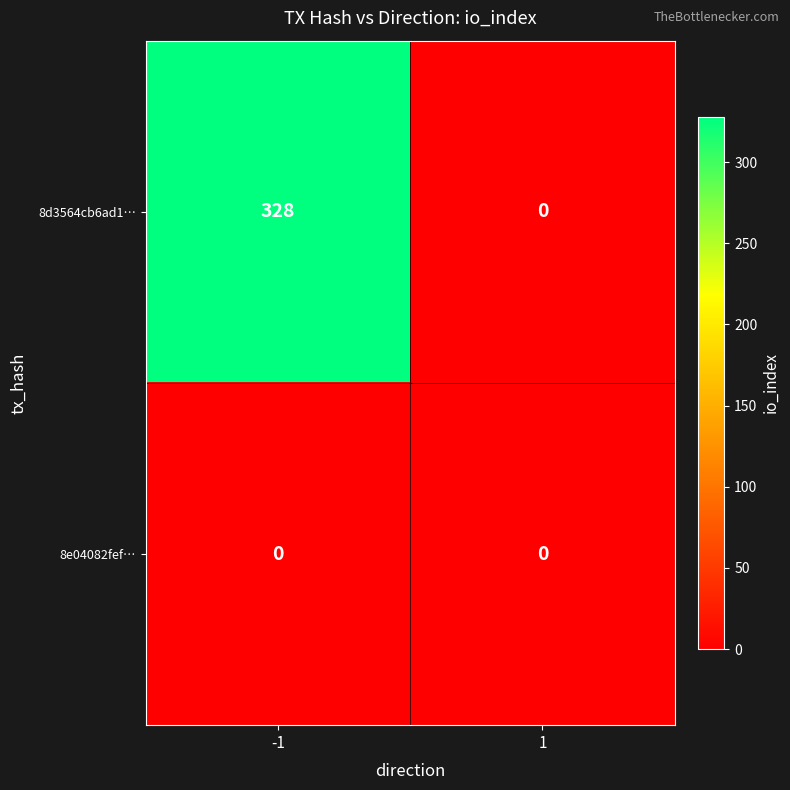

At how many categories does at least one series exceed 186?

1